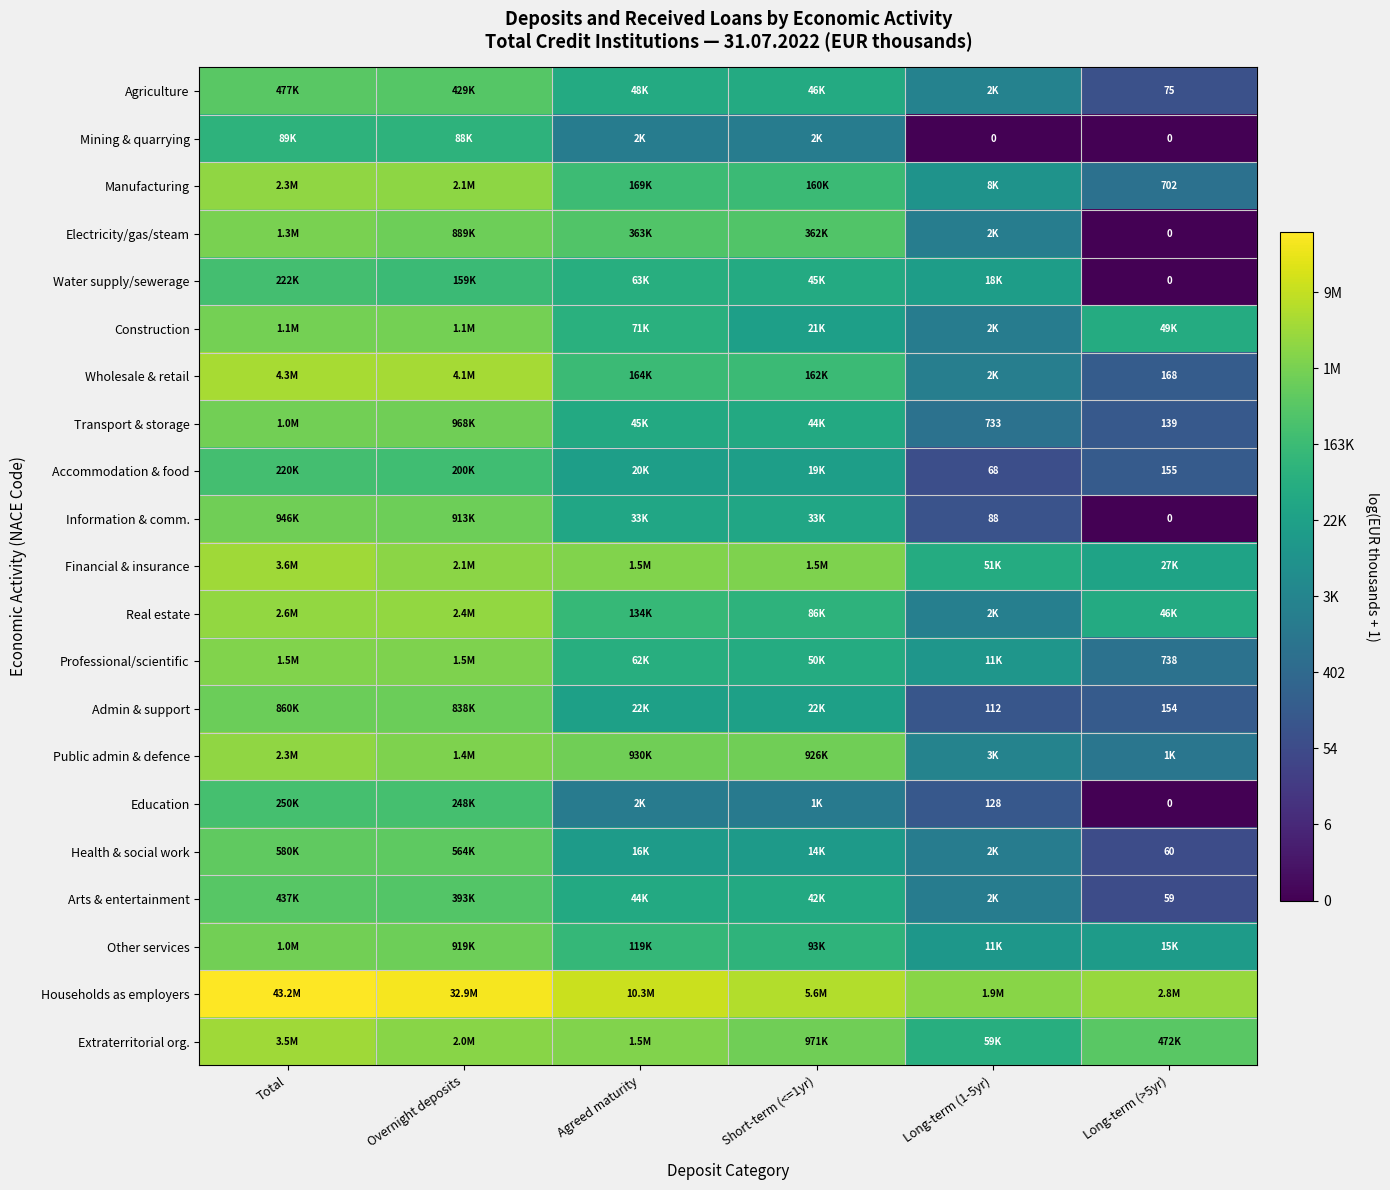

Which series has the largest total across all categories?

Households as employers